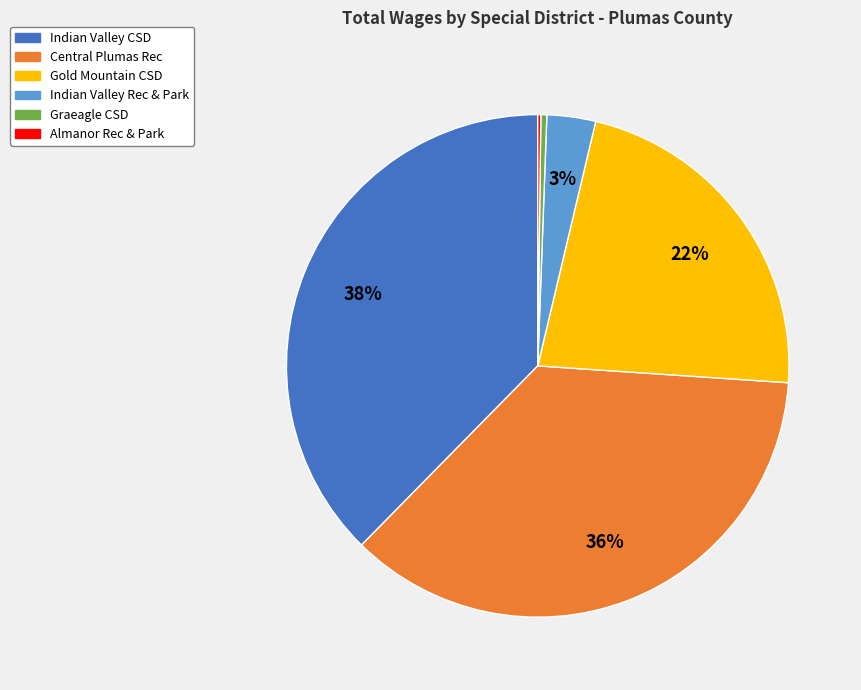

Does any single category account for the majority?

No